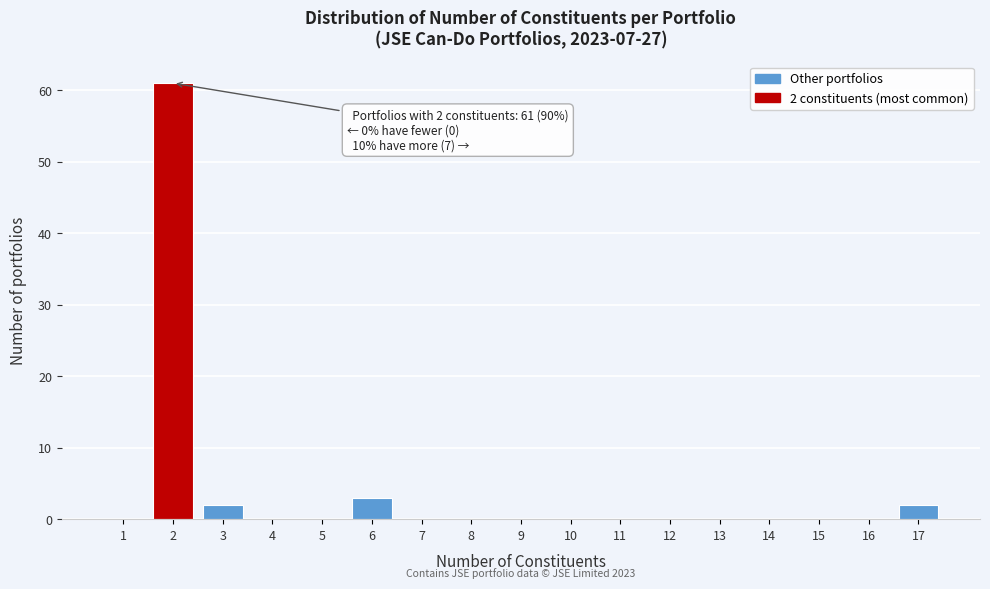

Reading right to left, extract all data points from this chart.

17=2	16=0	15=0	14=0	13=0	12=0	11=0	10=0	9=0	8=0	7=0	6=3	5=0	4=0	3=2	2=61	1=0